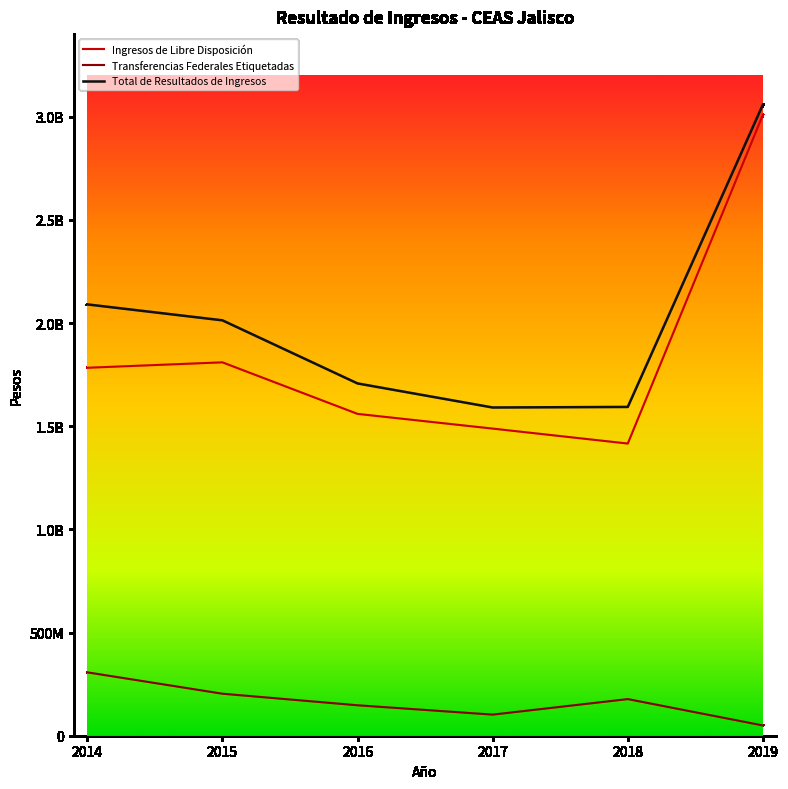

True or false: Total de Resultados de Ingresos and Transferencias Federales Etiquetadas intersect in this chart.

False